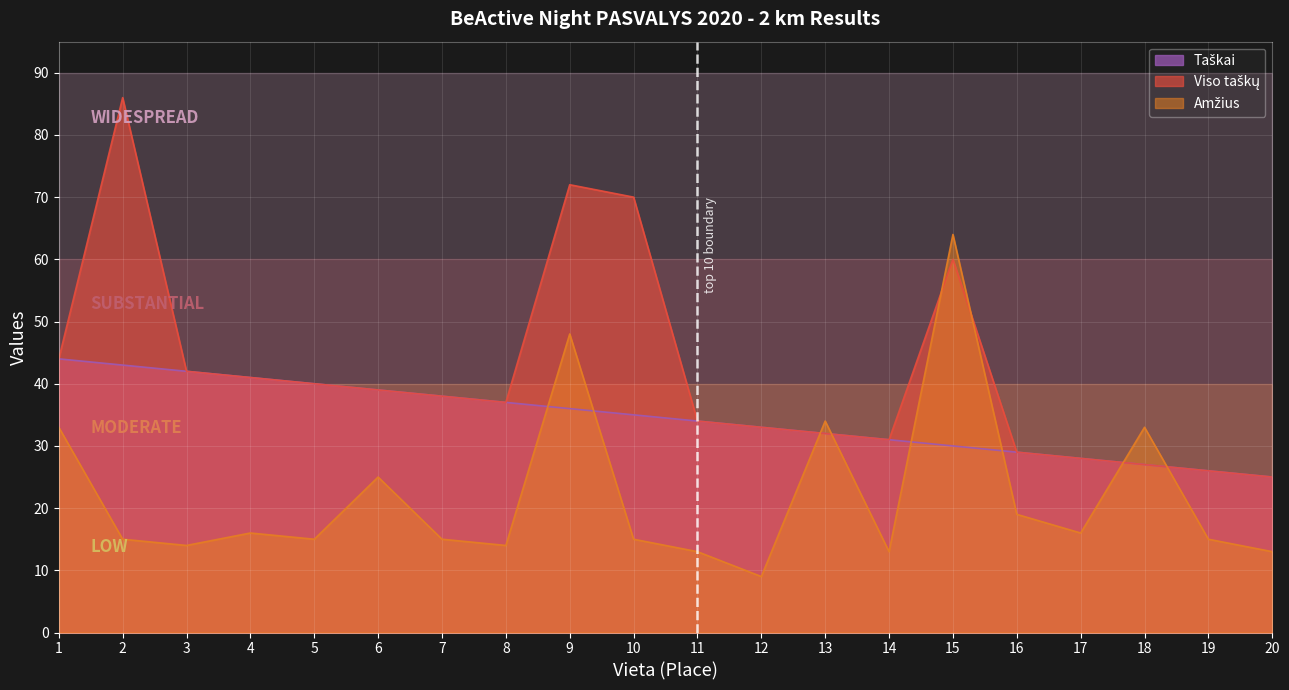

What is the value of the Taškai point at the 17th from the left?

28